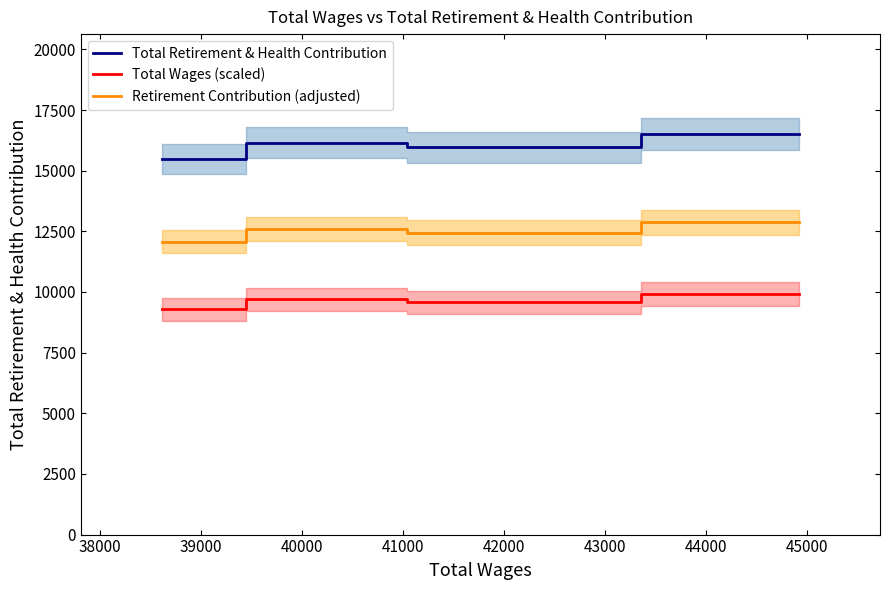

True or false: Retirement Contribution (adjusted) and Total Retirement & Health Contribution cross at least once.

False